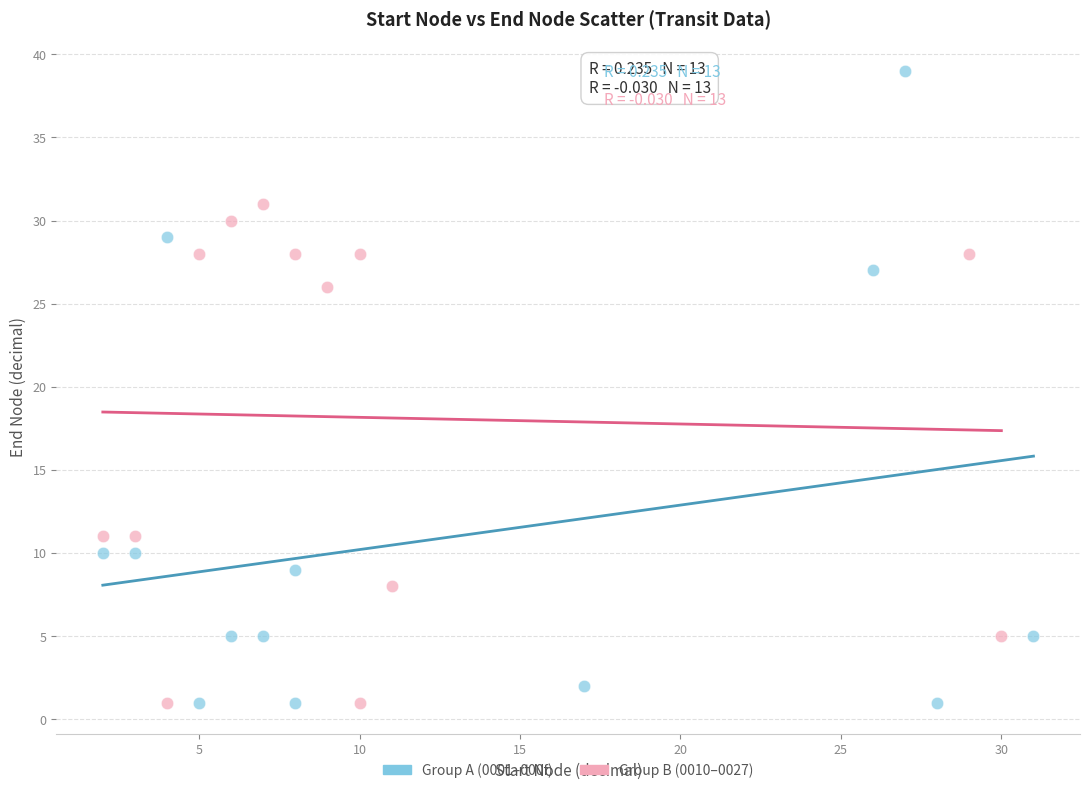

Which series has the widest spread of Y values?

Group A (0001–000f)